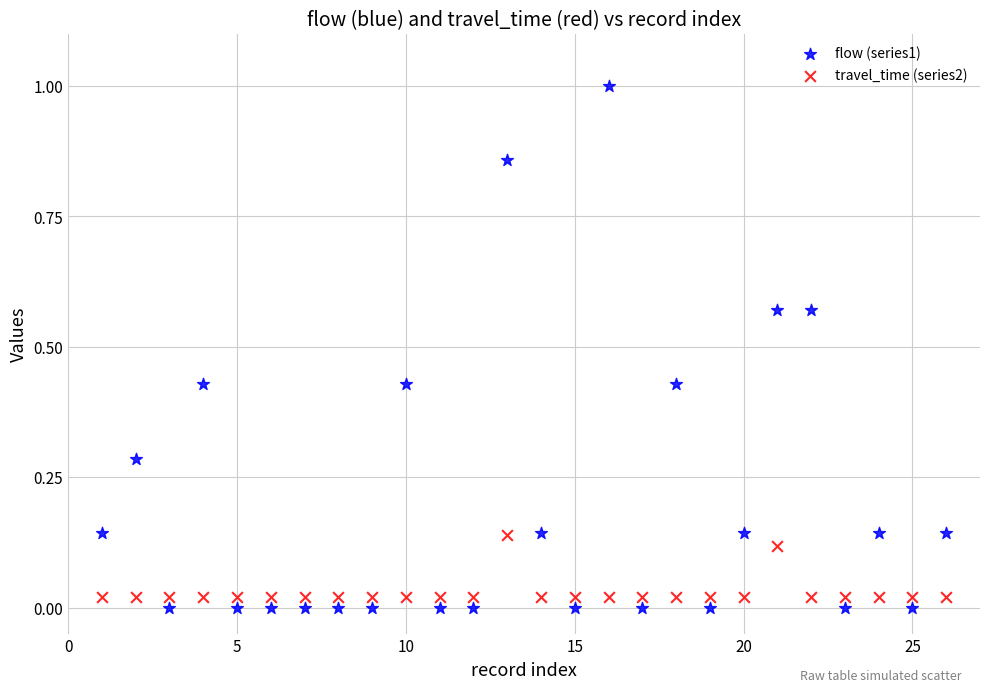

What are all the series names shown in the legend?

flow (series1), travel_time (series2)